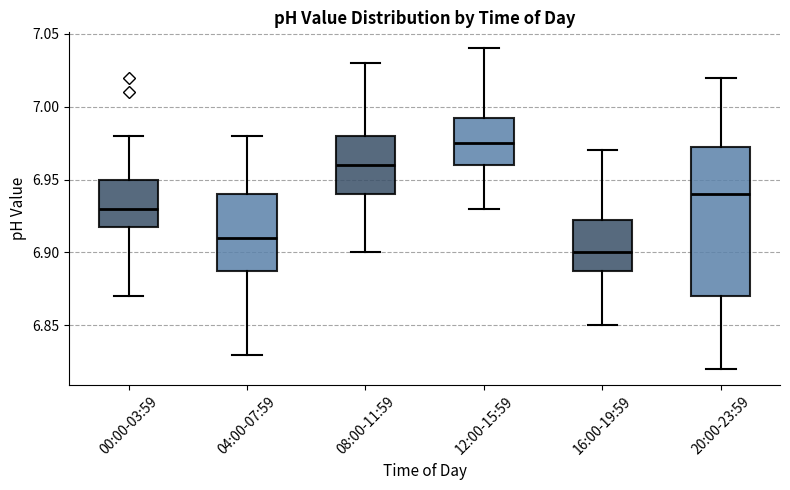

Which box's median line is the highest?

12:00-15:59